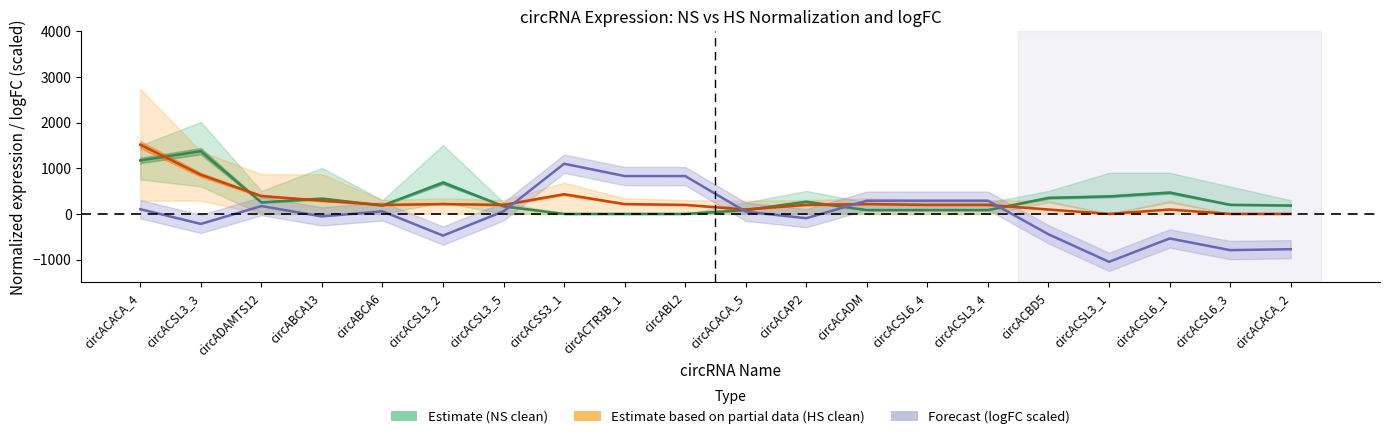

What is the smallest value displayed?

-1048.8